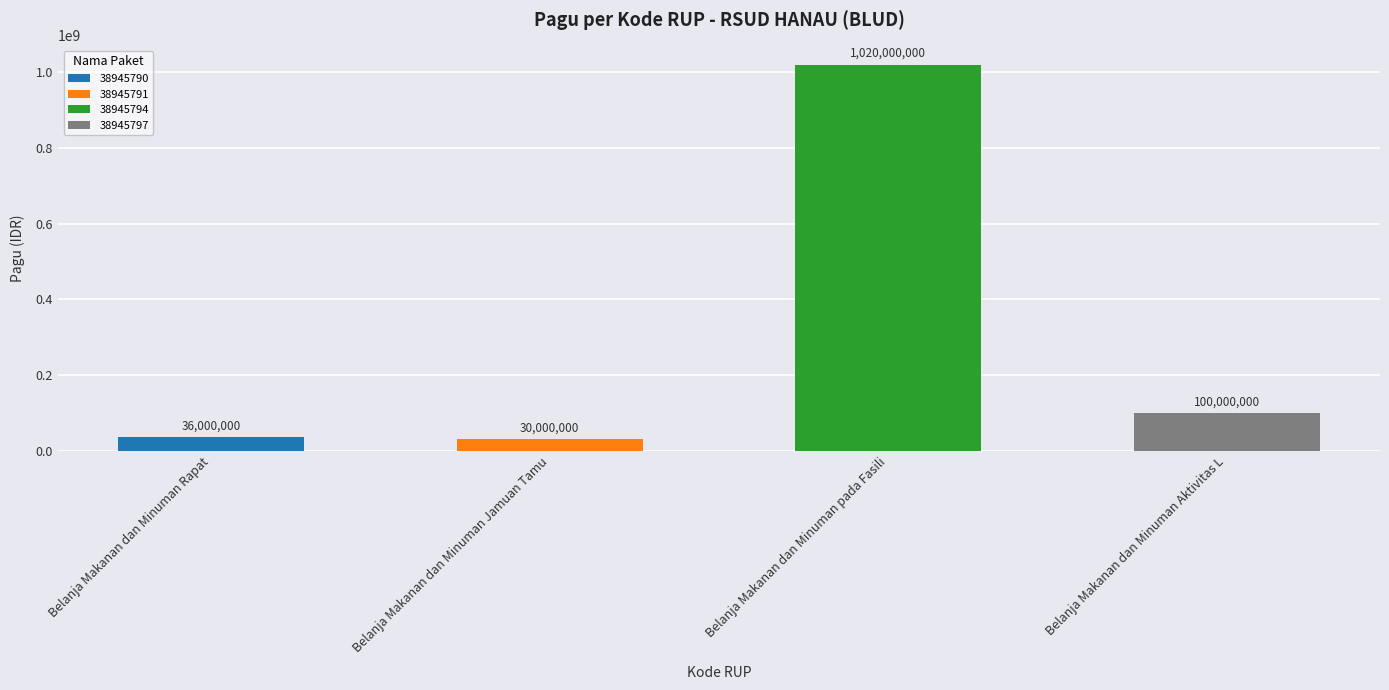

Read the value at 38945791.

30000000